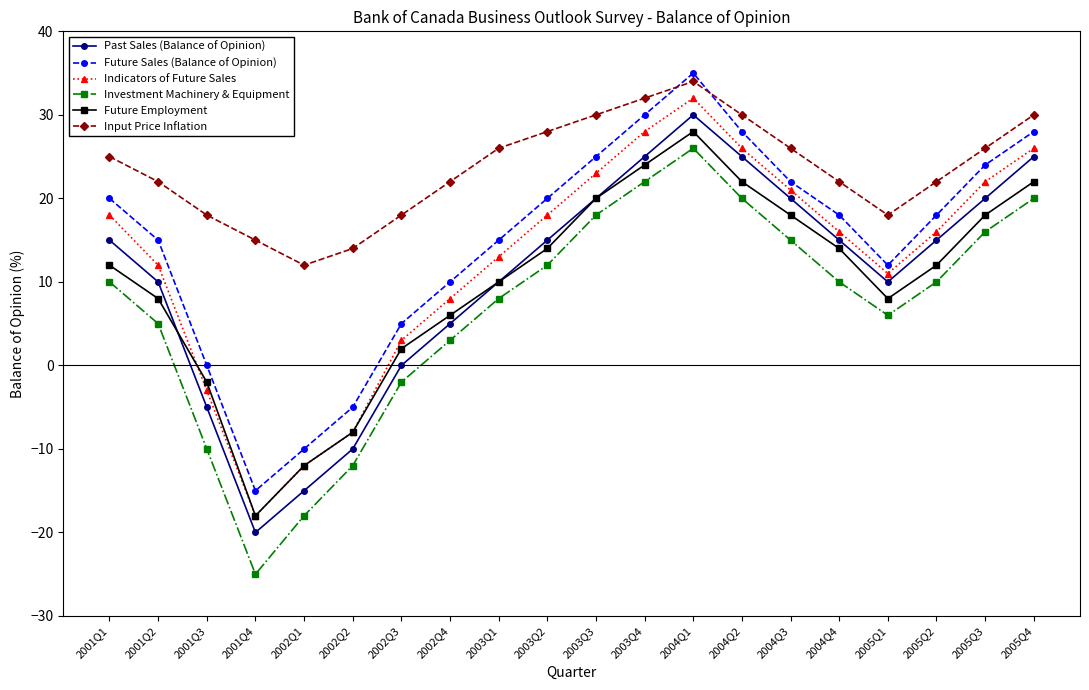

What position from the right is 2005Q1?

4